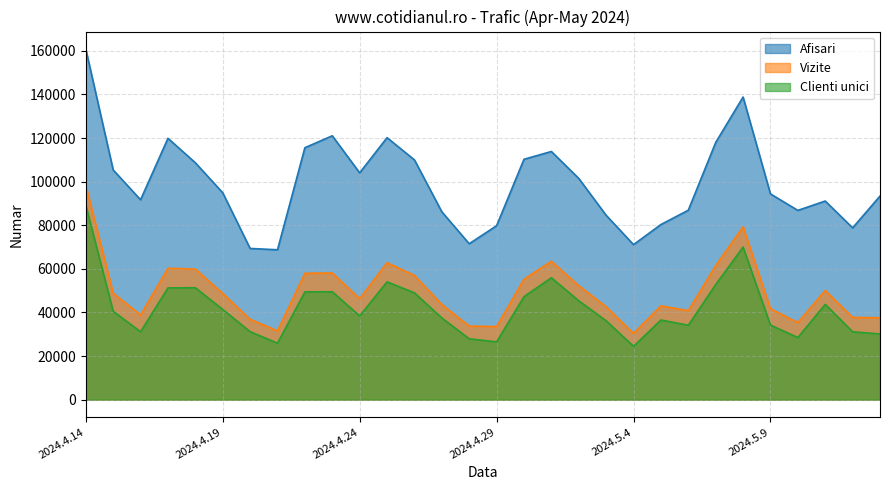

What are all the series names shown in the legend?

Afisari, Vizite, Clienti unici